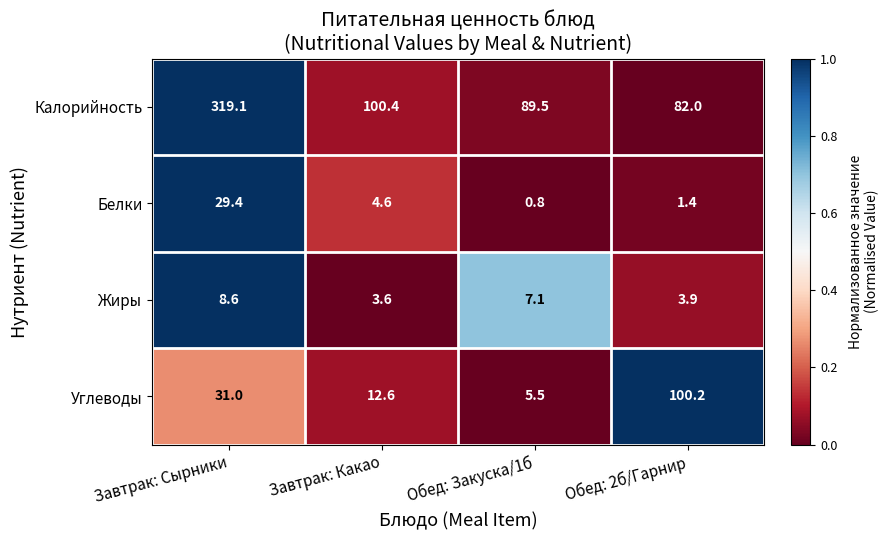

The value of Калорийность at Обед: Закуска/1б is 89.5. True or false?

True